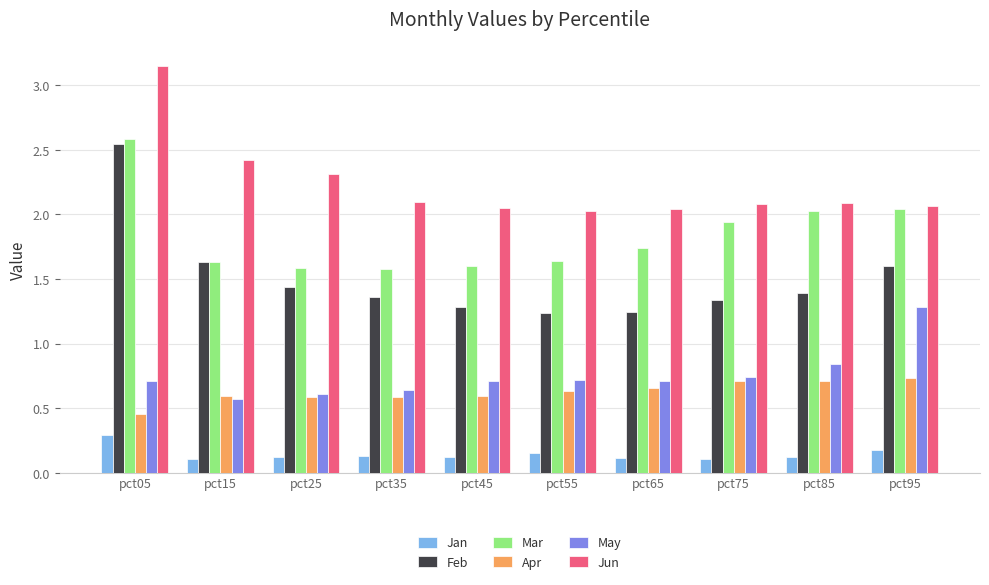

The value of Apr at pct35 is 0.3. True or false?

False